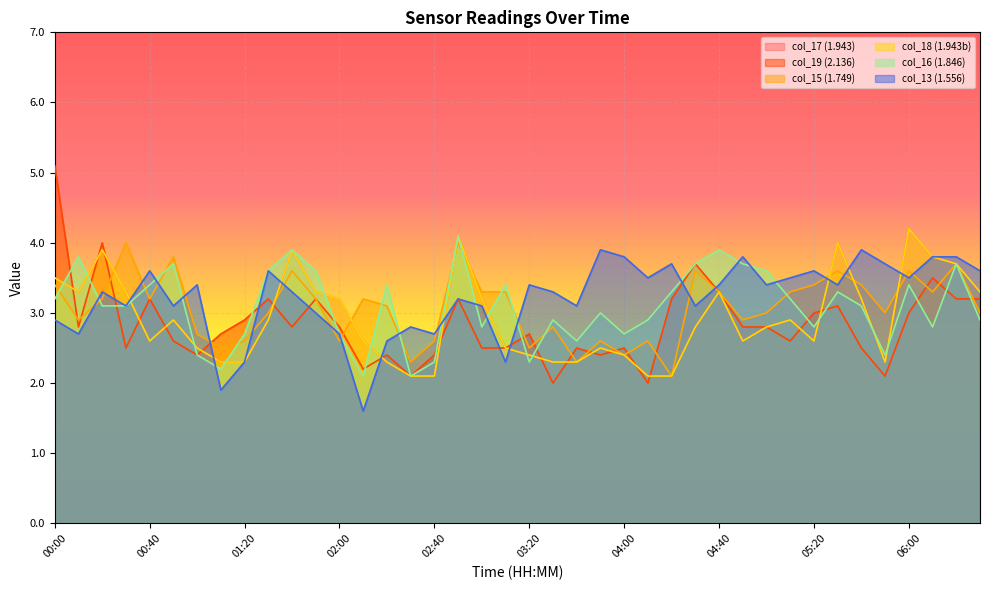

Where is the first local minimum for 1.749?

00:10